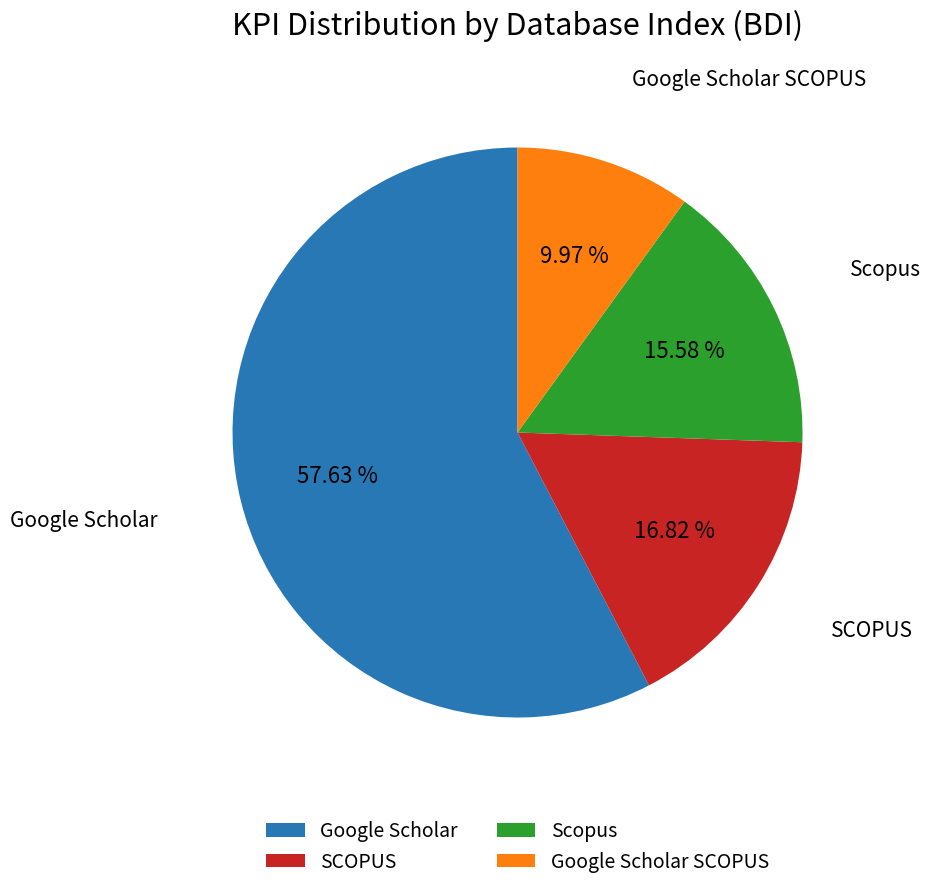

How many segments does this pie chart have?

4